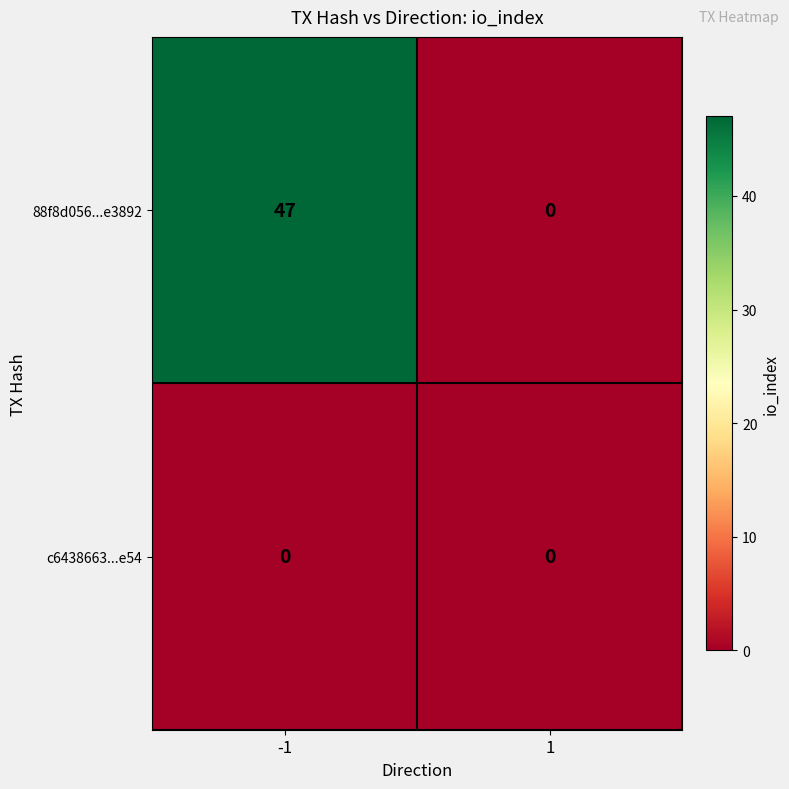

Is the value of 88f8d056...e3892 at -1 greater than the value of c6438663...e54 at -1?

Yes